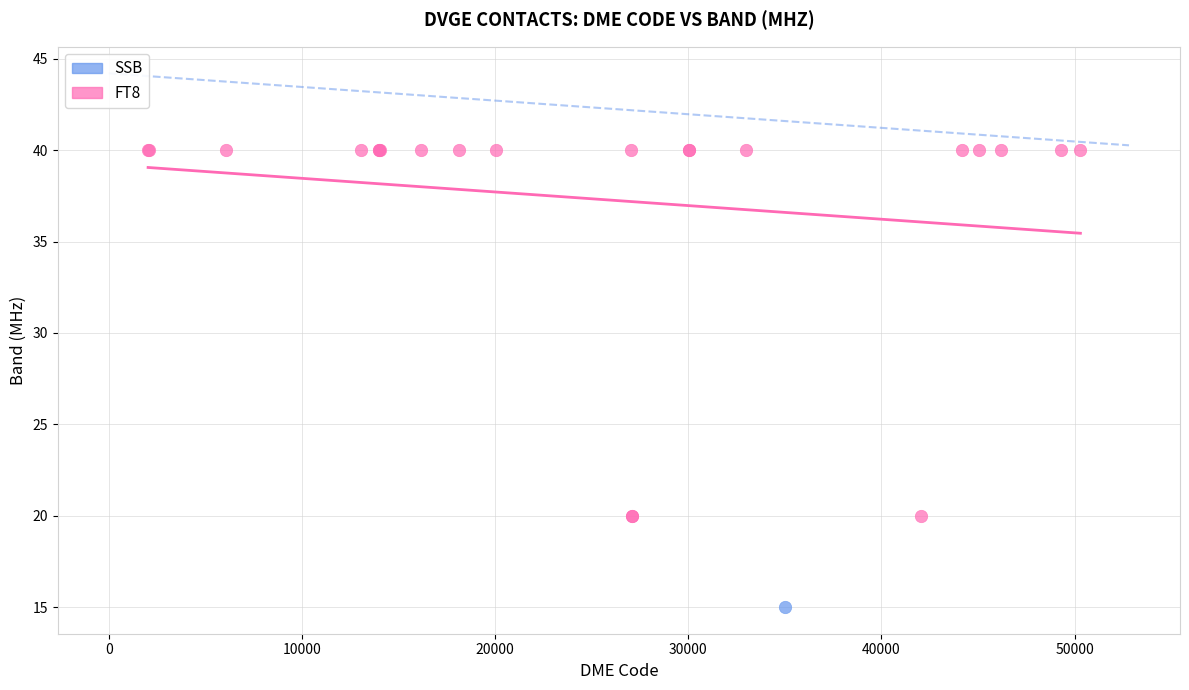

What are all the series names shown in the legend?

SSB, FT8